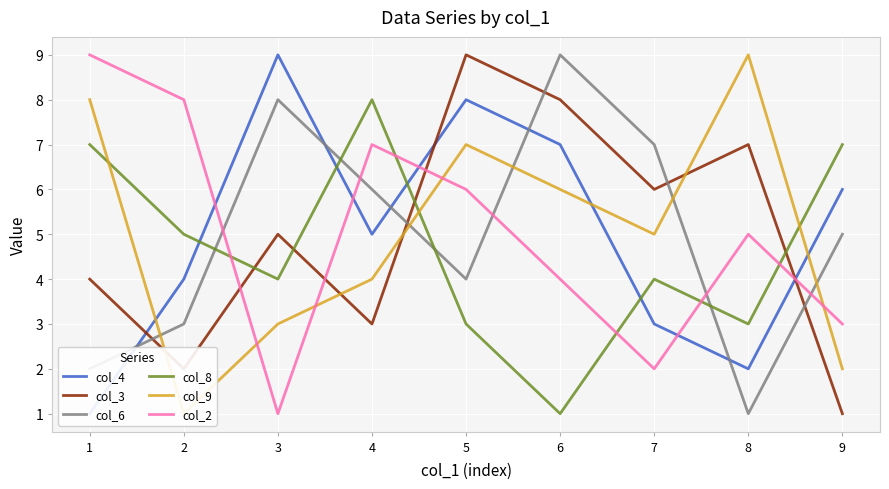

Which series has the largest total across all categories?

col_4